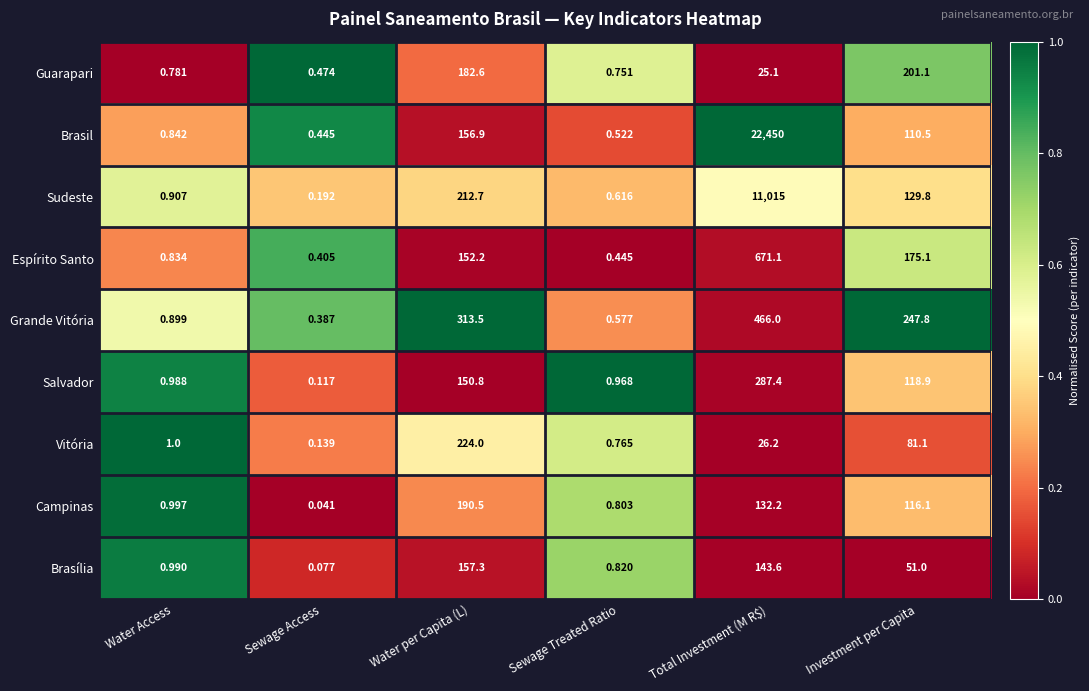

Which series has the largest range (max minus min)?

Brasil